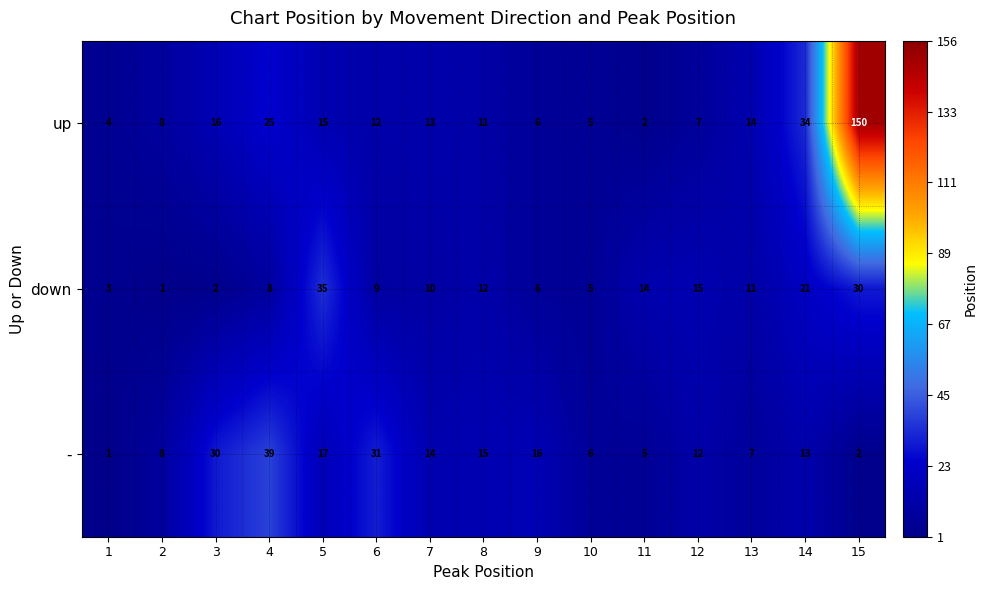

Which series has the largest total across all categories?

up